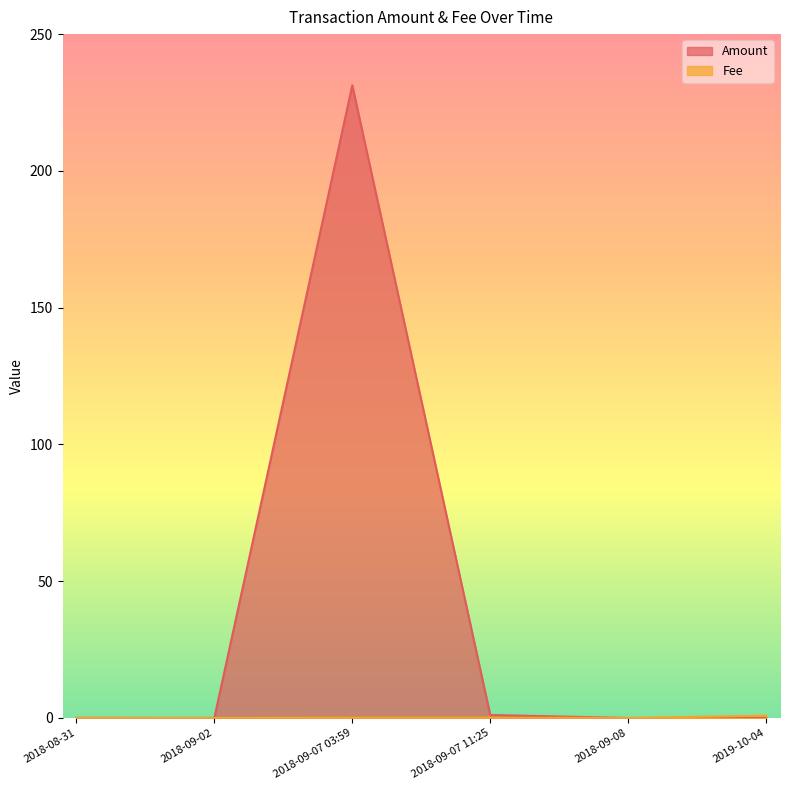

What is the value of the Fee point at the 1st from the left?

0.8